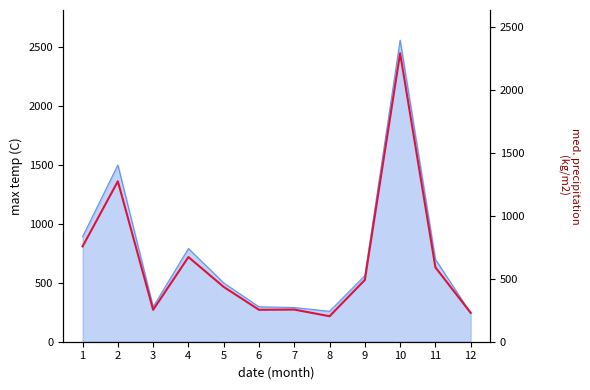

Reading left to right, list all the values displayed in this chart.

756.0	1273.0	253.0	672.0	435.0	253.3	255.0	202.3	490.0	2289.0	590.0	229.1